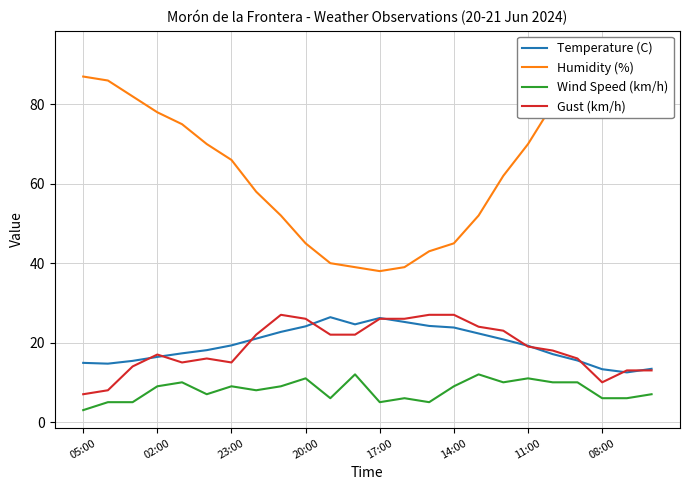

What is the difference between the highest and lowest values at 14?

38.0